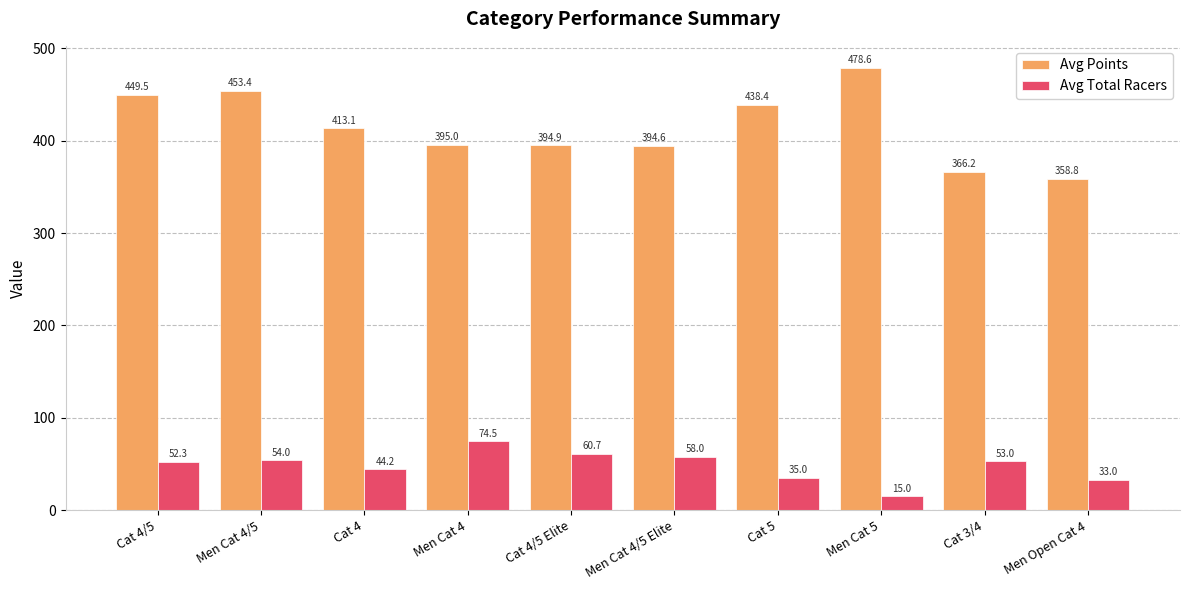

The Avg Total Racers series shows 15.0 at Men Cat 5. True or false?

True